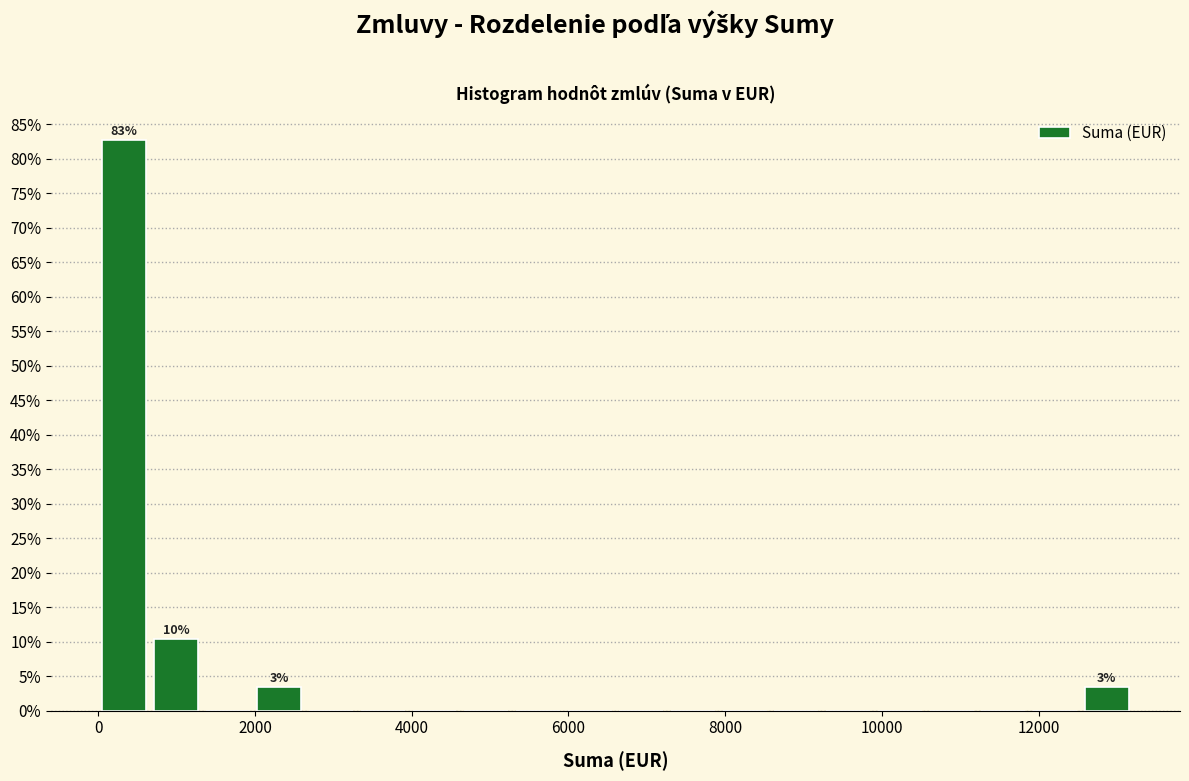

Read against the x-axis, roughly where is the centre of the tallest bar?

400